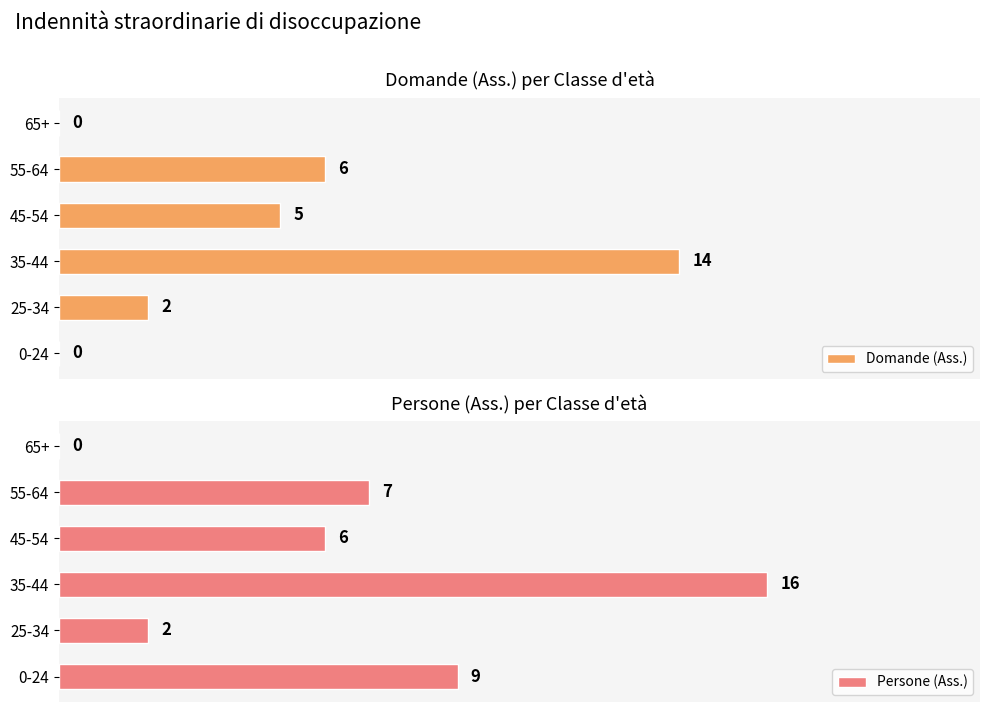

Does the chart contain stacked bars?

No